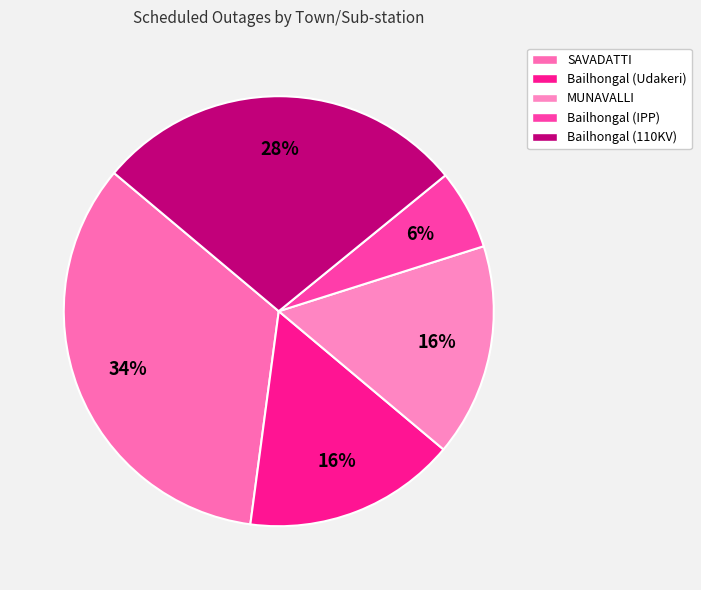

Which slice is the largest?

SAVADATTI